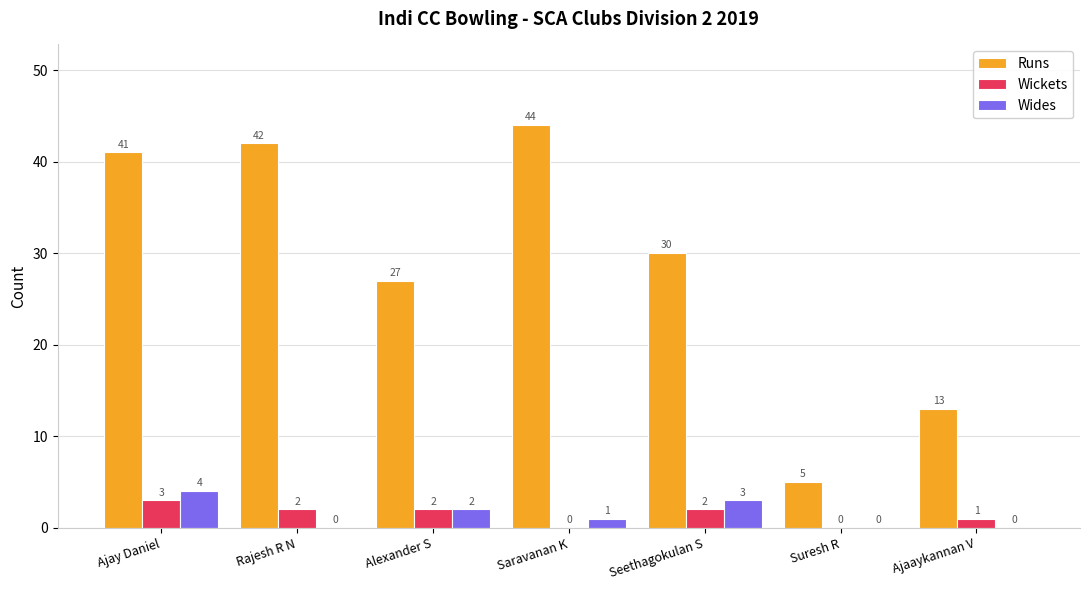

Reading right to left, transcribe all the data shown in this chart.

Runs: Ajaaykannan V=13	Suresh R=5	Seethagokulan S=30	Saravanan K=44	Alexander S=27	Rajesh R N=42	Ajay Daniel=41
Wickets: Ajaaykannan V=1	Suresh R=0	Seethagokulan S=2	Saravanan K=0	Alexander S=2	Rajesh R N=2	Ajay Daniel=3
Wides: Ajaaykannan V=0	Suresh R=0	Seethagokulan S=3	Saravanan K=1	Alexander S=2	Rajesh R N=0	Ajay Daniel=4